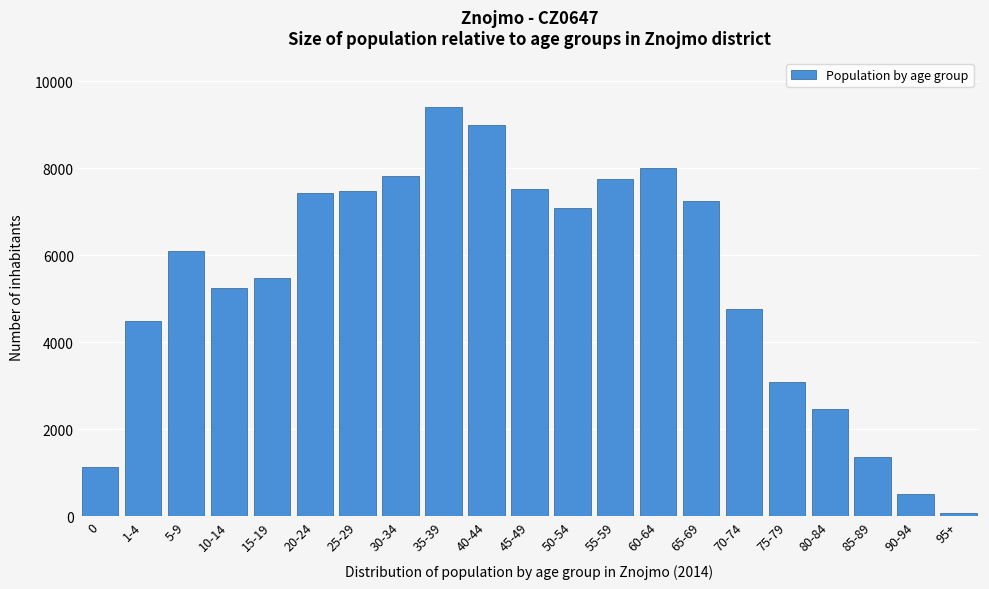

What is the label of the 11th bar from the left?

45-49